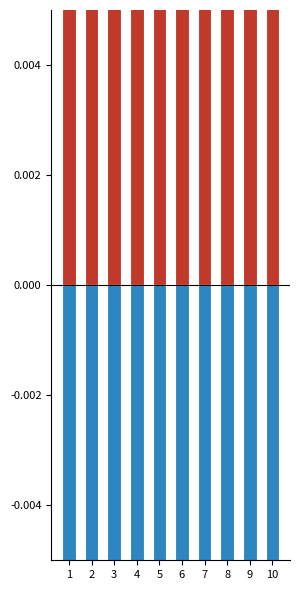

At how many categories does at least one series exceed 0?

10